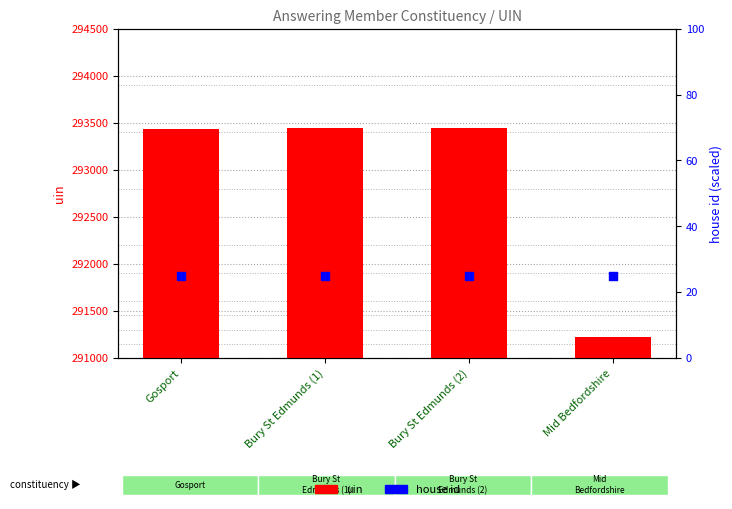

Which series has the largest total across all categories?

uin